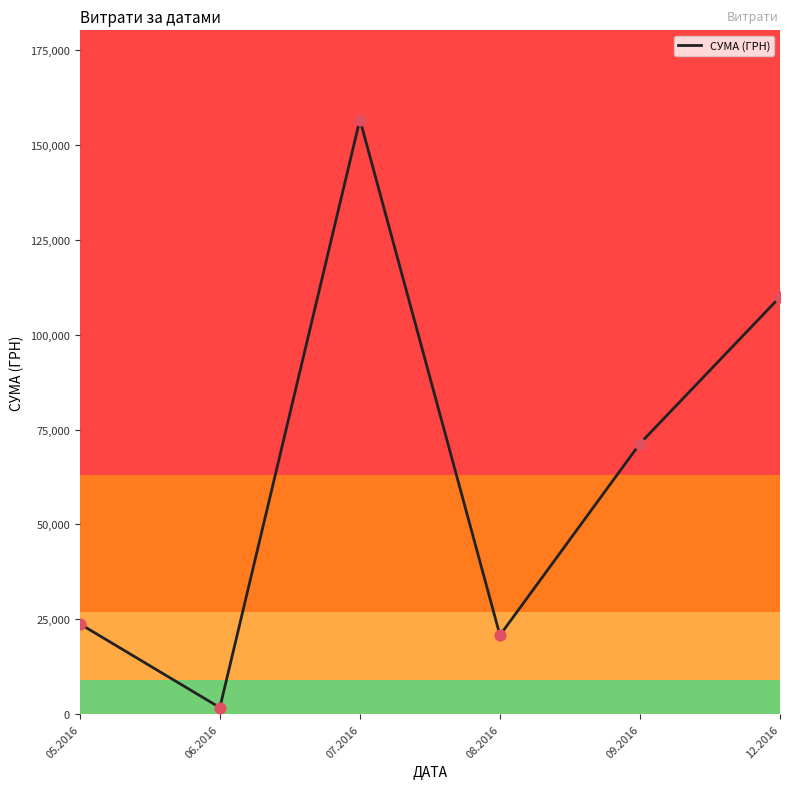

What is the change in value from 06.2016 to 09.2016?

+69582.2